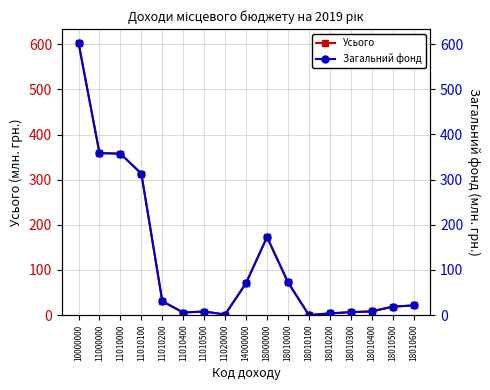

What is the sum of the Загальний фонд values at 18010100 and 11010500?

8.0